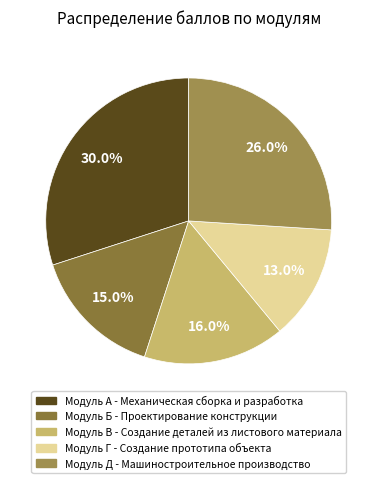

To the nearest percent, what is the average slice percentage?

20%